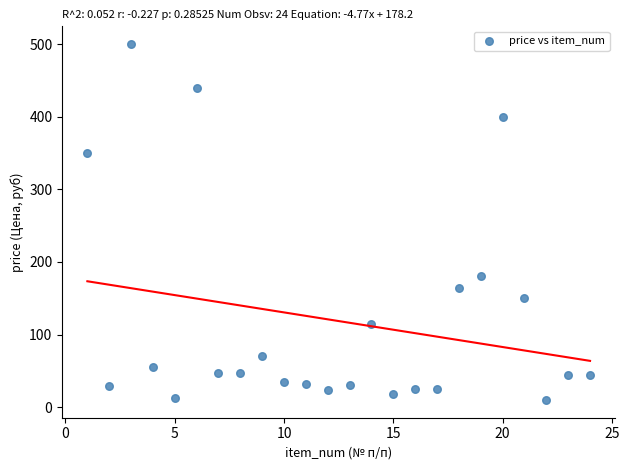

What is the range of X values (max minus min)?

23.0